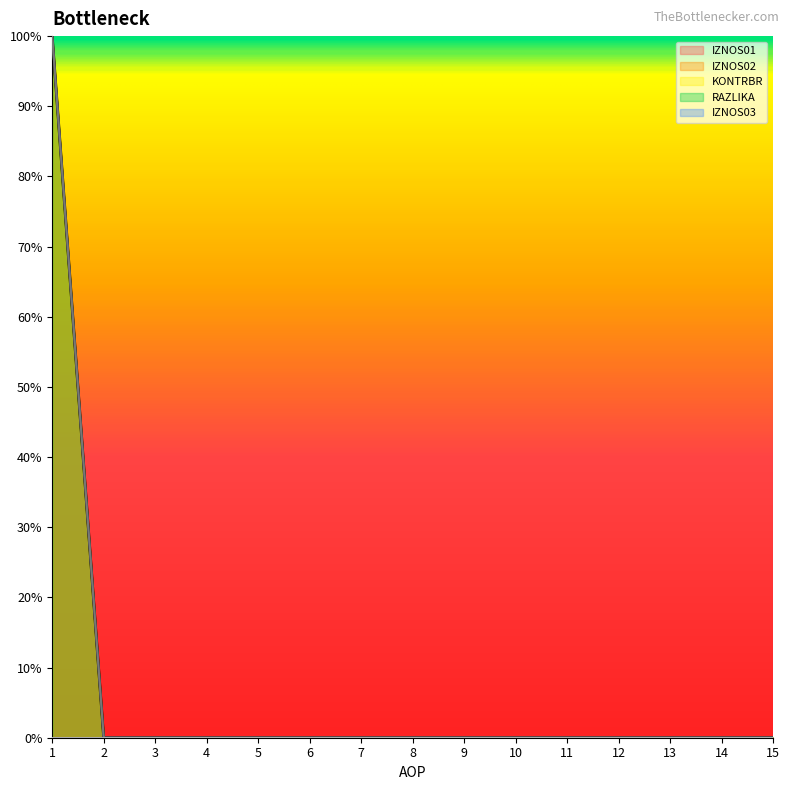

Is the value of IZNOS01 at 14 greater than the value of RAZLIKA at 11?

No